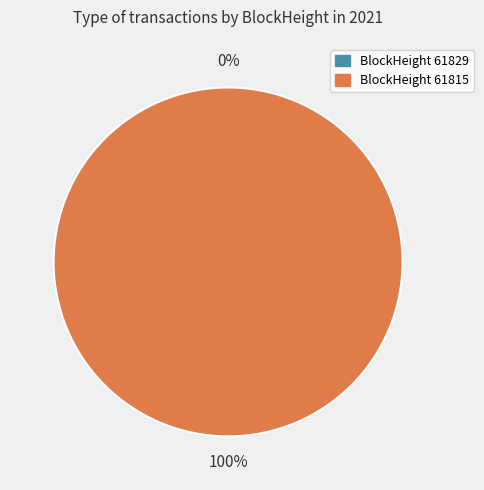

Is the sum of 61815 and 61829 greater than half?

Yes